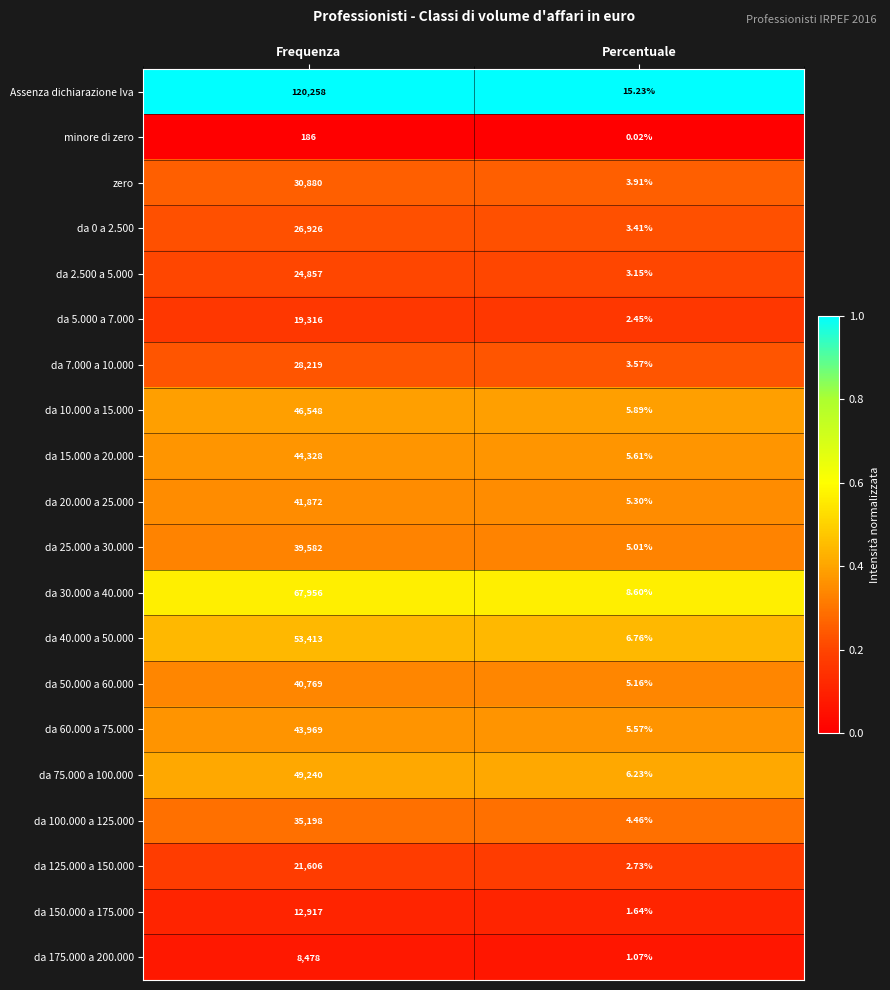

Rank the categories by da 60.000 a 75.000 value from lowest to highest.

Percentuale, Frequenza